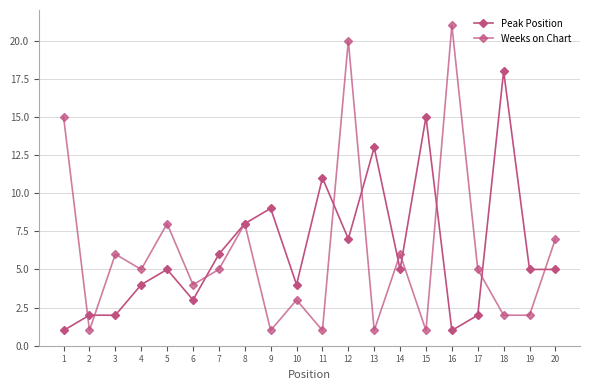

At how many categories does at least one series exceed 12?

6